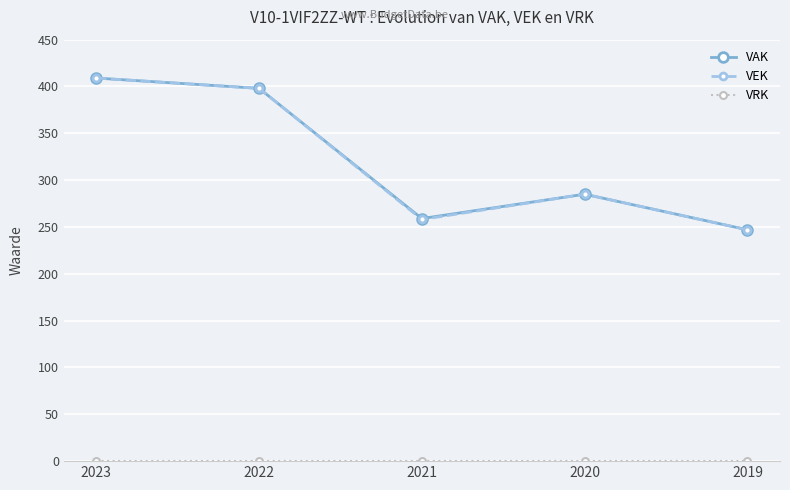

At which category is the sum across all series the highest?

2023